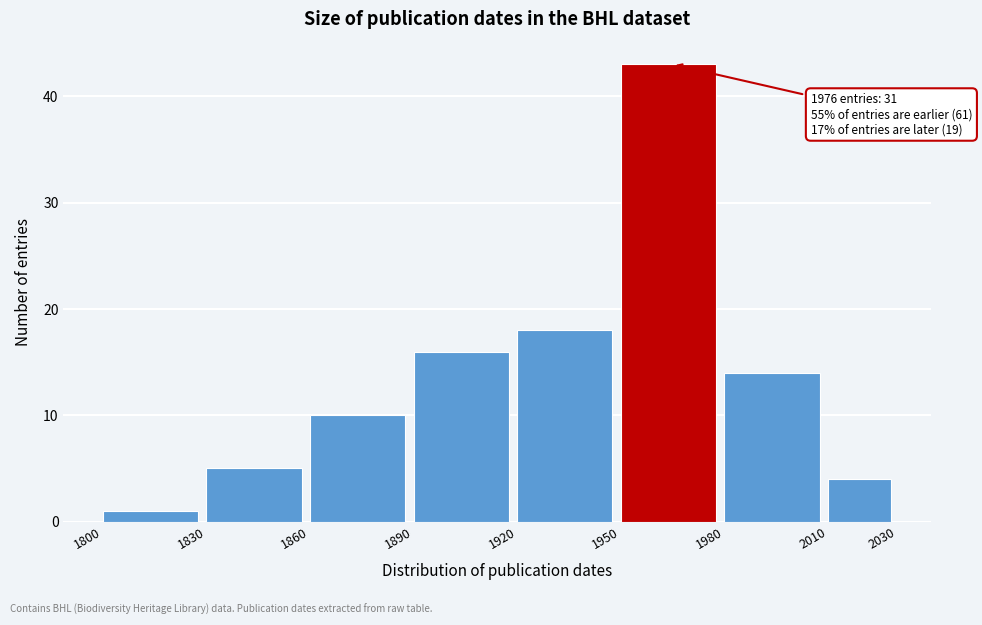

Over which range of the x-axis is the bar tallest?

1950 to 1980